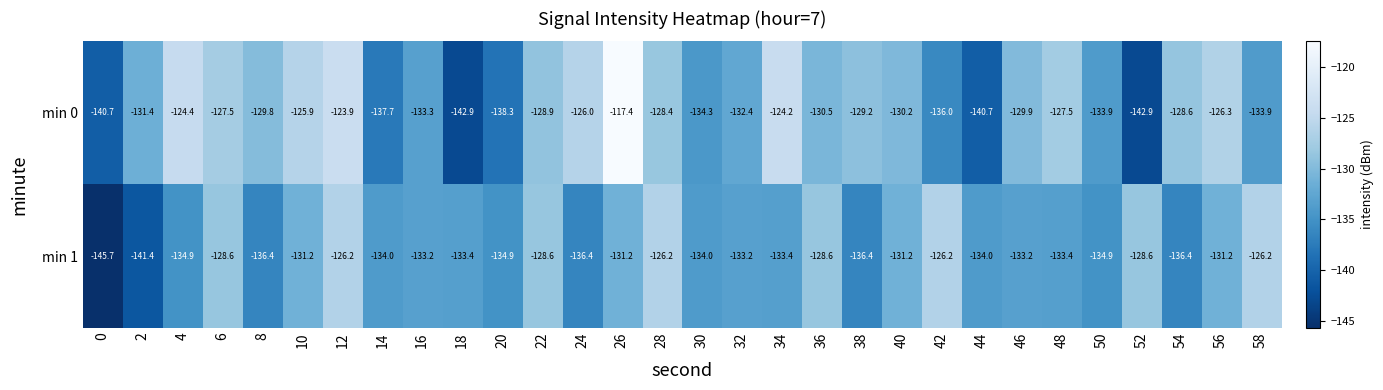

The min 1 series shows -128.6 at 6. True or false?

True